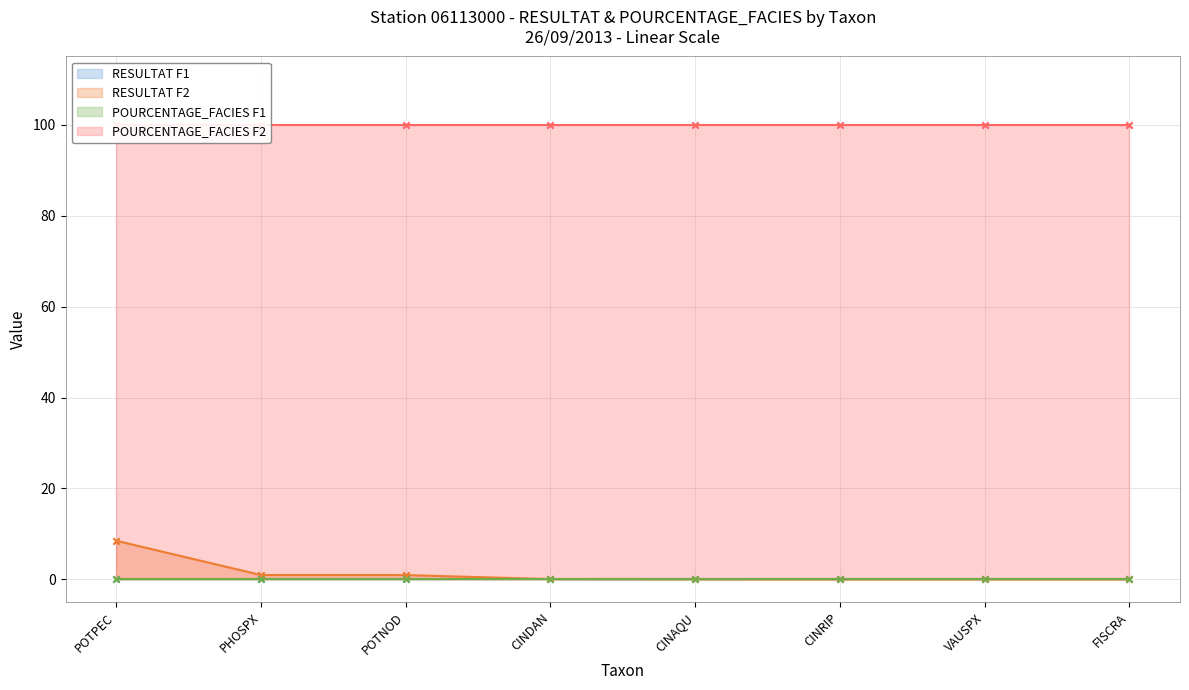

Which series has the largest total across all categories?

POURCENTAGE_FACIES